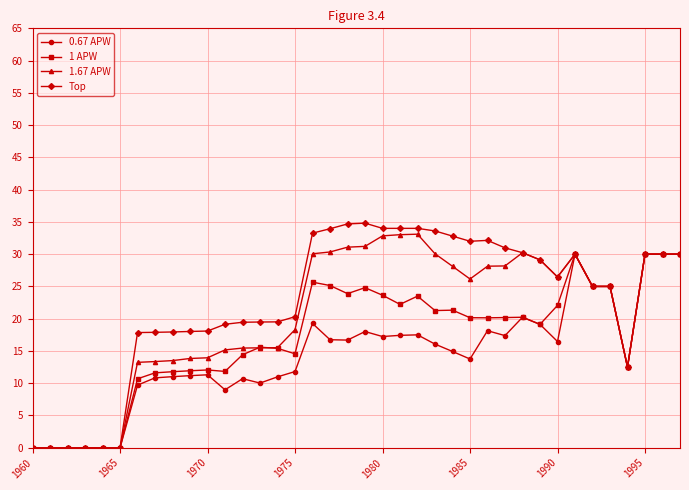

What are all the series names shown in the legend?

0.67 APW, 1 APW, 1.67 APW, Top